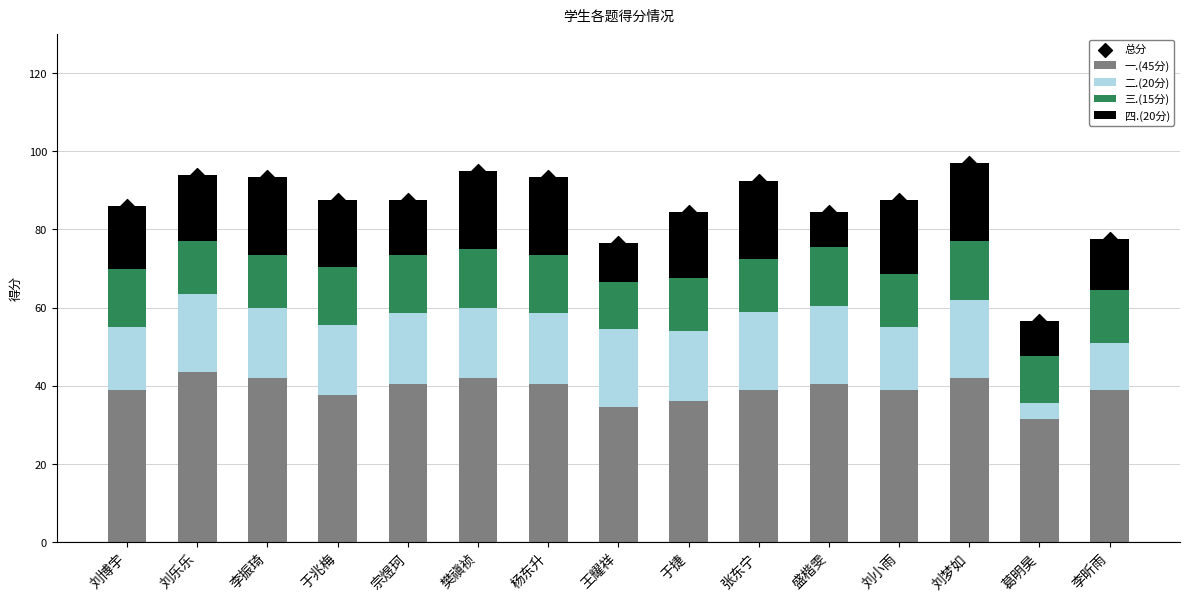

Which series has the widest spread of Y values?

总分